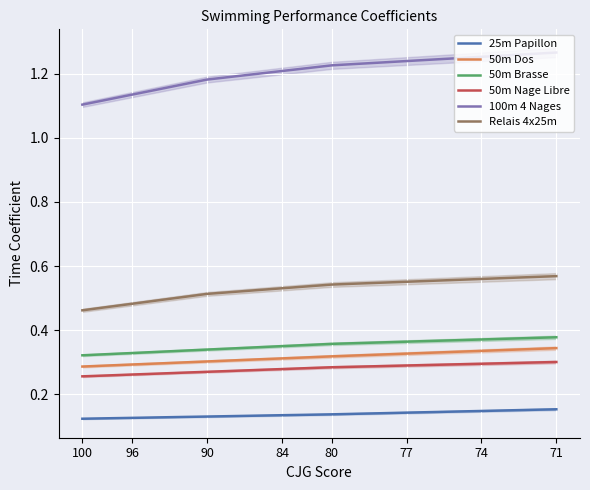

True or false: 50m Dos and 50m Nage Libre intersect in this chart.

False